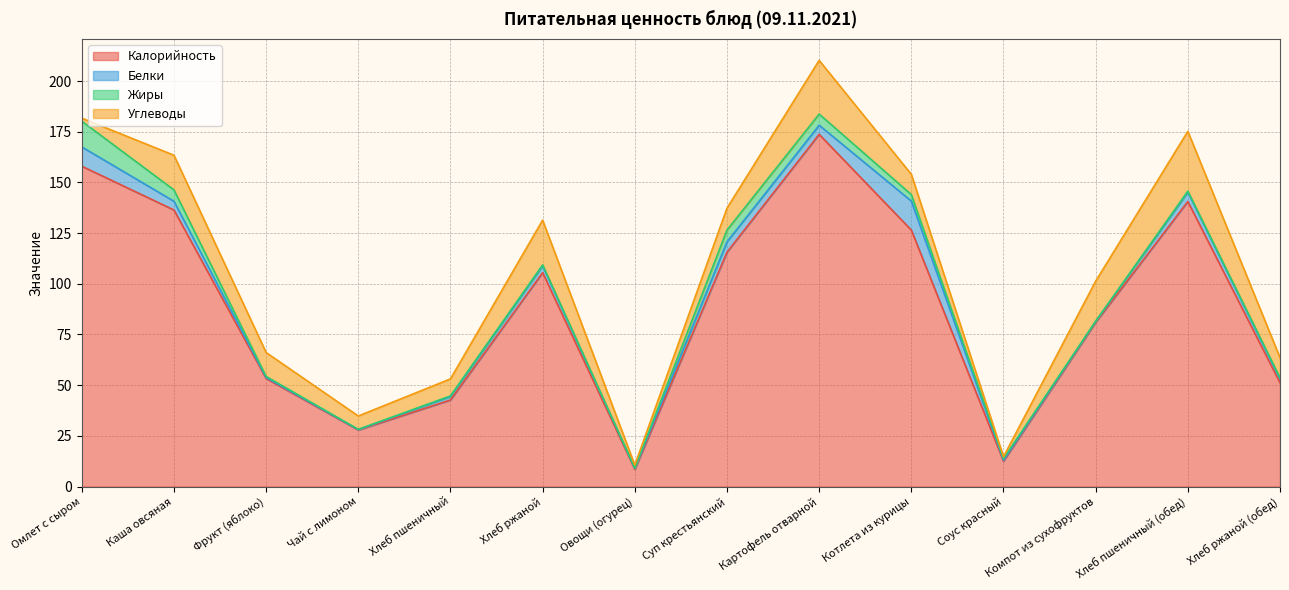

How many lines are shown in the chart?

4